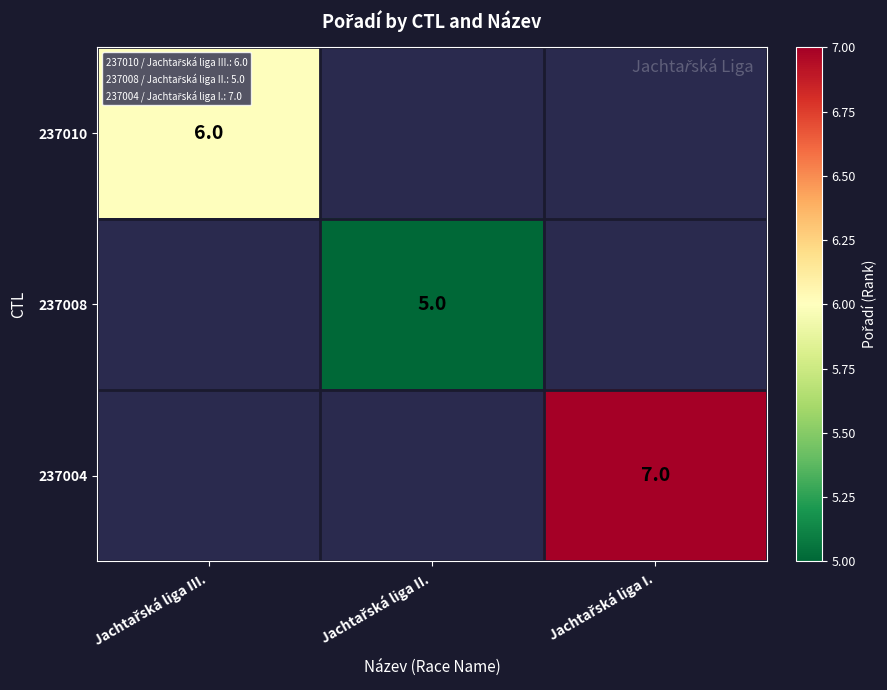

Count the number of categories in the chart.

3